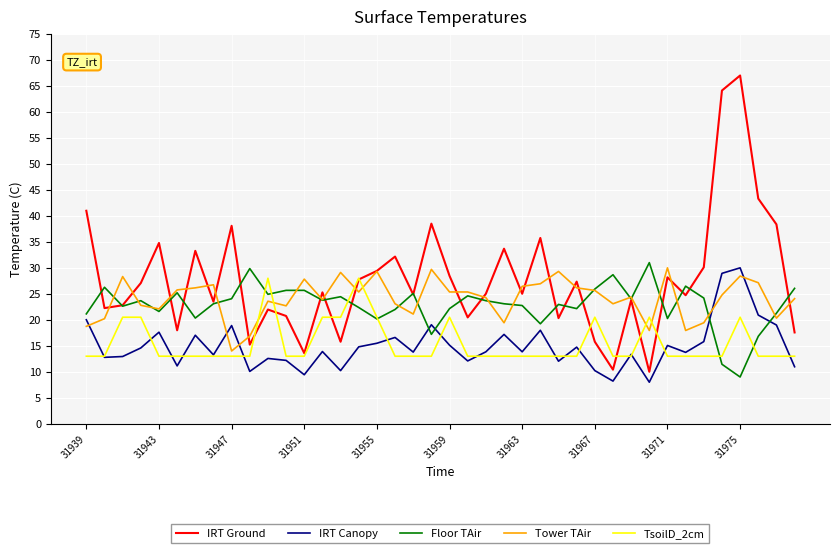

Which series has the largest total across all categories?

IRT Ground